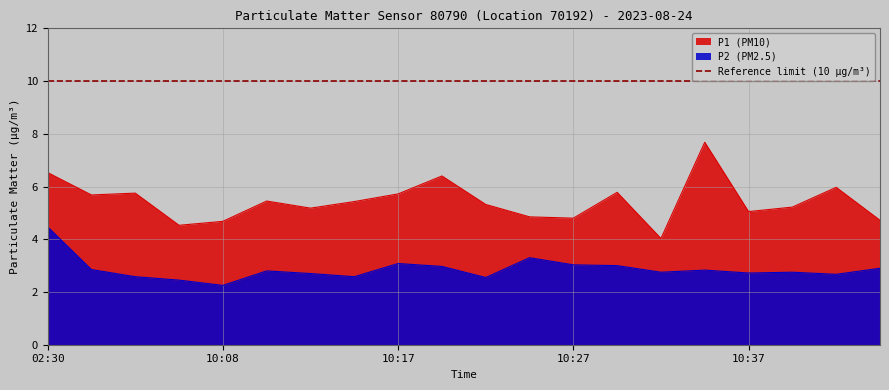

What is the label of the 10th point from the left?

10:20